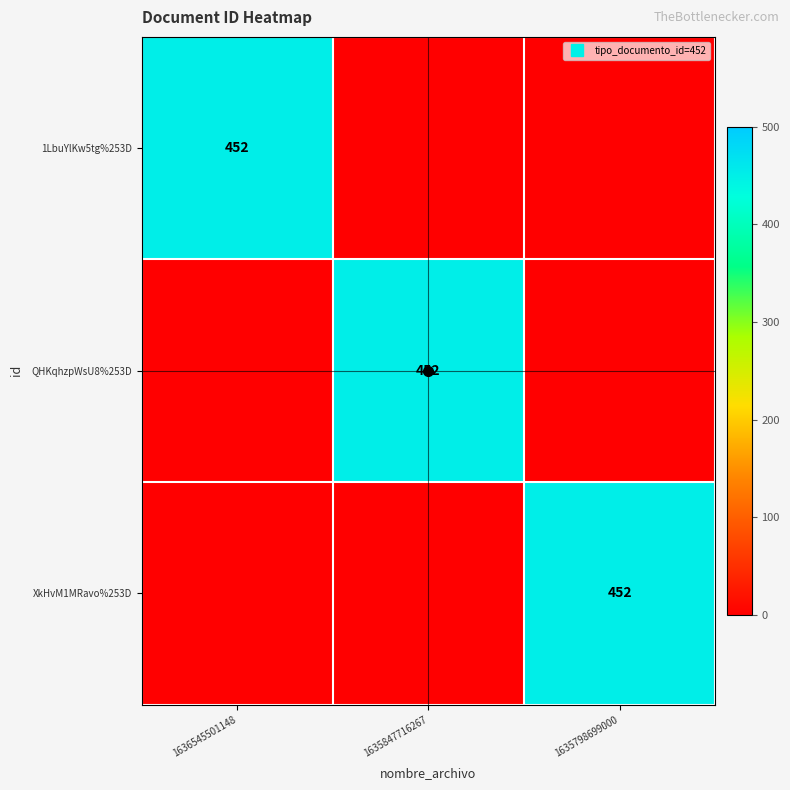

The value of XkHvM1MRavo%253D at 1635847716267 is 0. True or false?

True